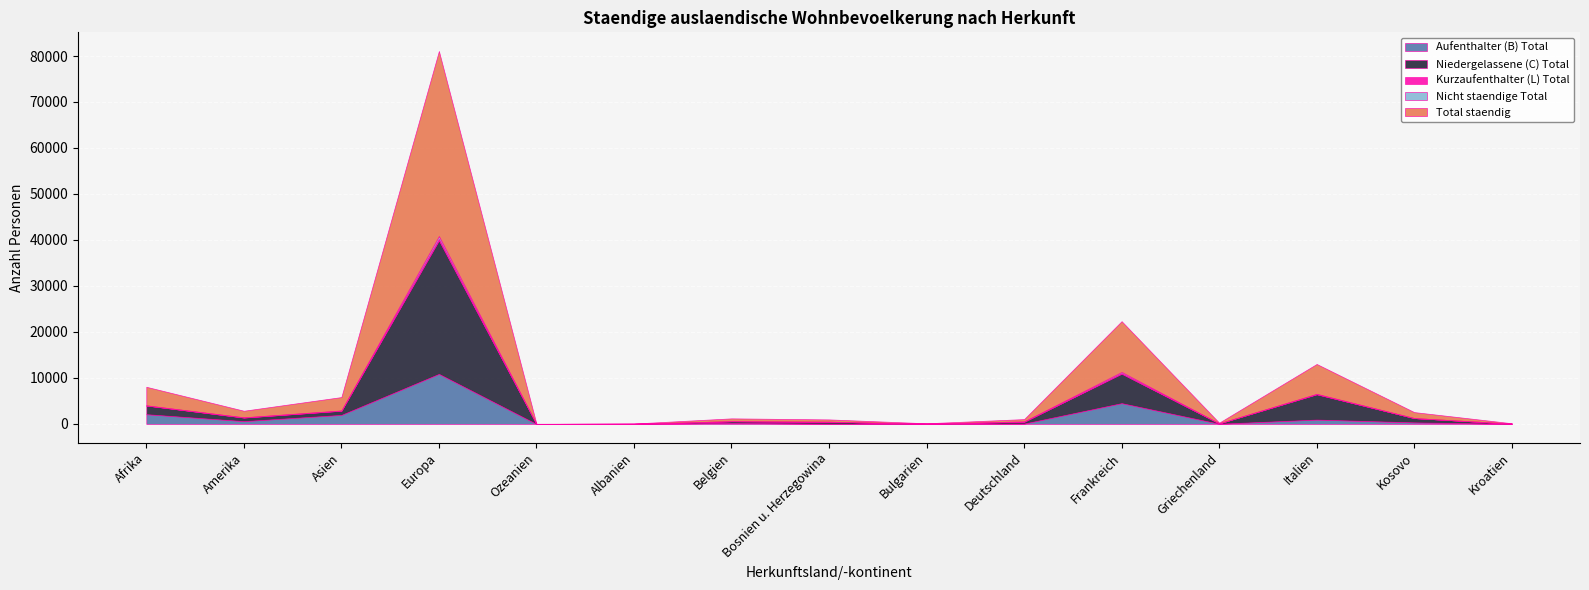

The Total staendig series shows 6490 at Italien. True or false?

True